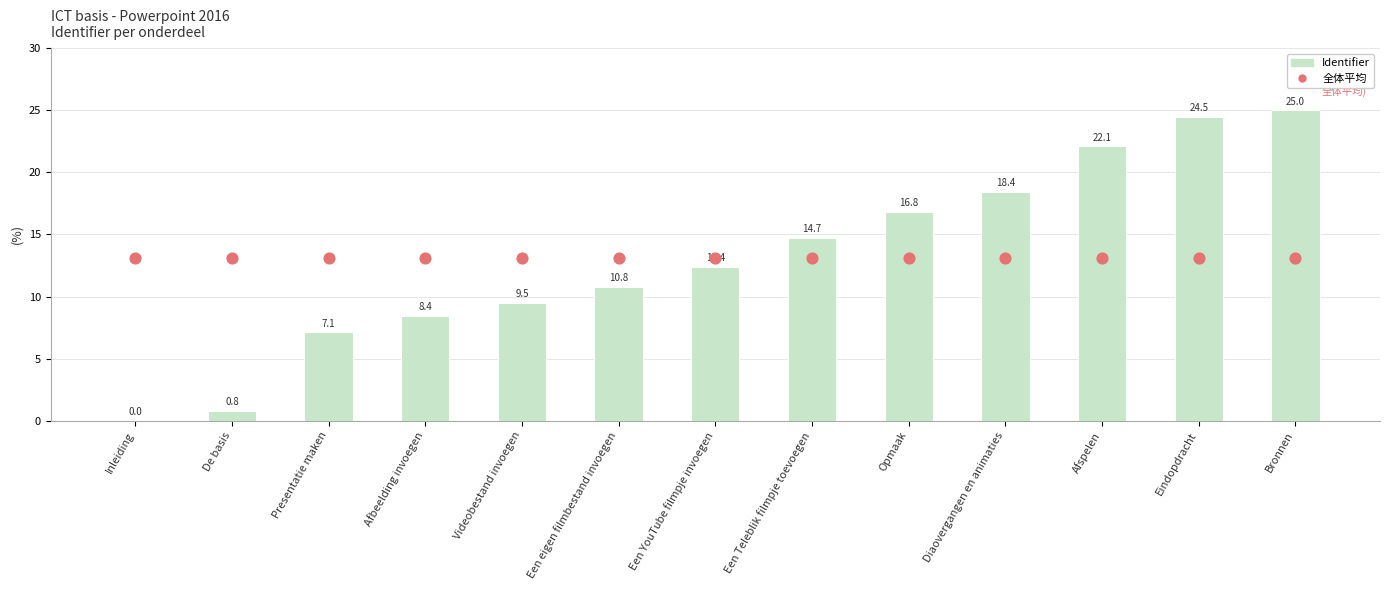

What is the total value across all series at Bronnen?

38.1